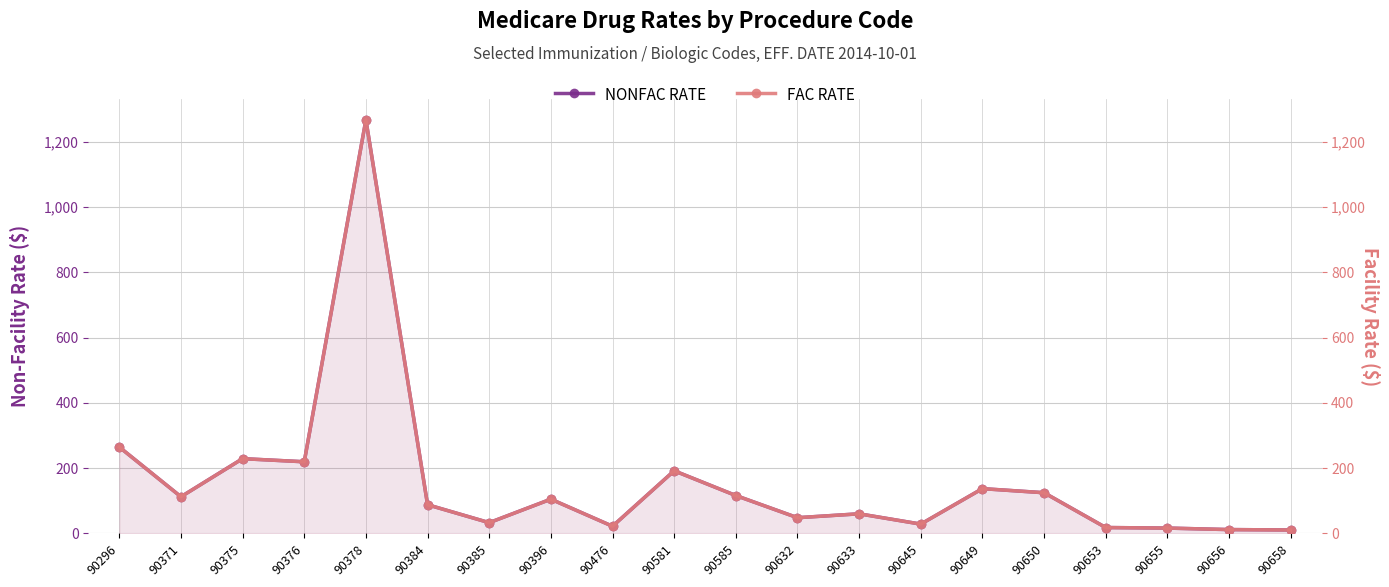

What is the value of the NONFAC RATE point at the 6th from the left?

87.9